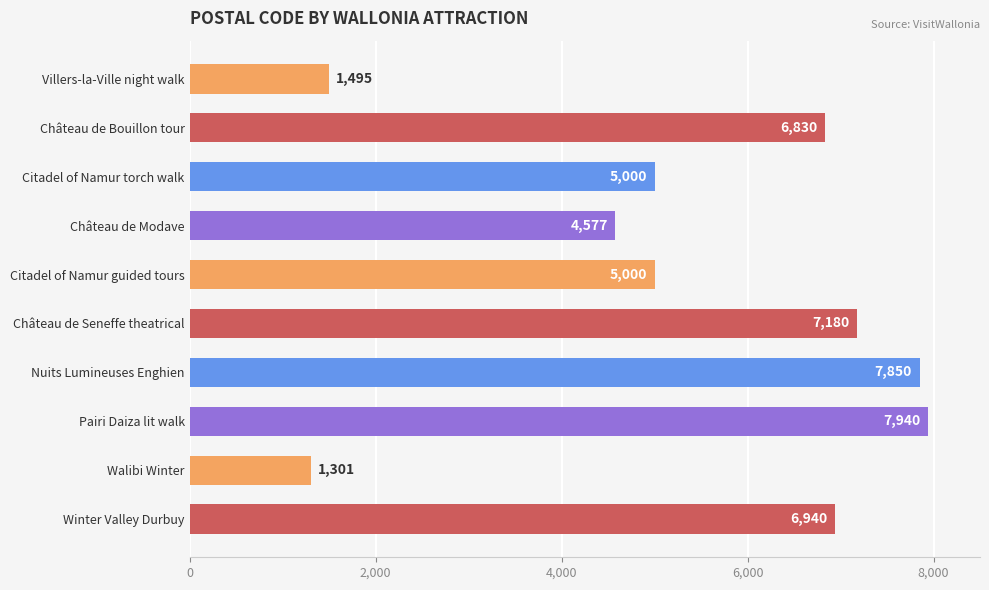

What is the change in value from Château de Bouillon tour to Citadel of Namur torch walk?

-1830